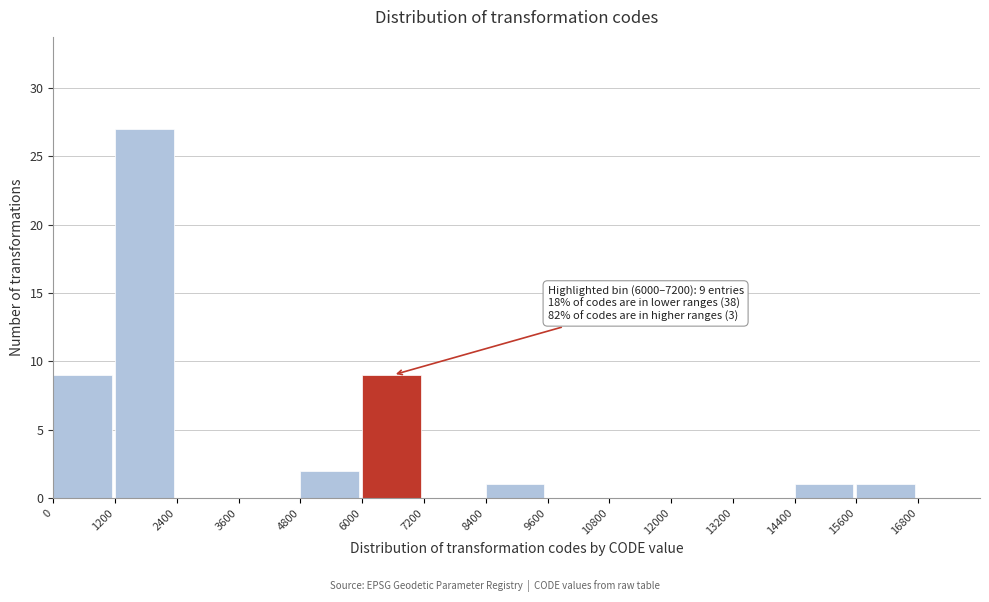

Over which range of the x-axis is the bar tallest?

1200 to 2400